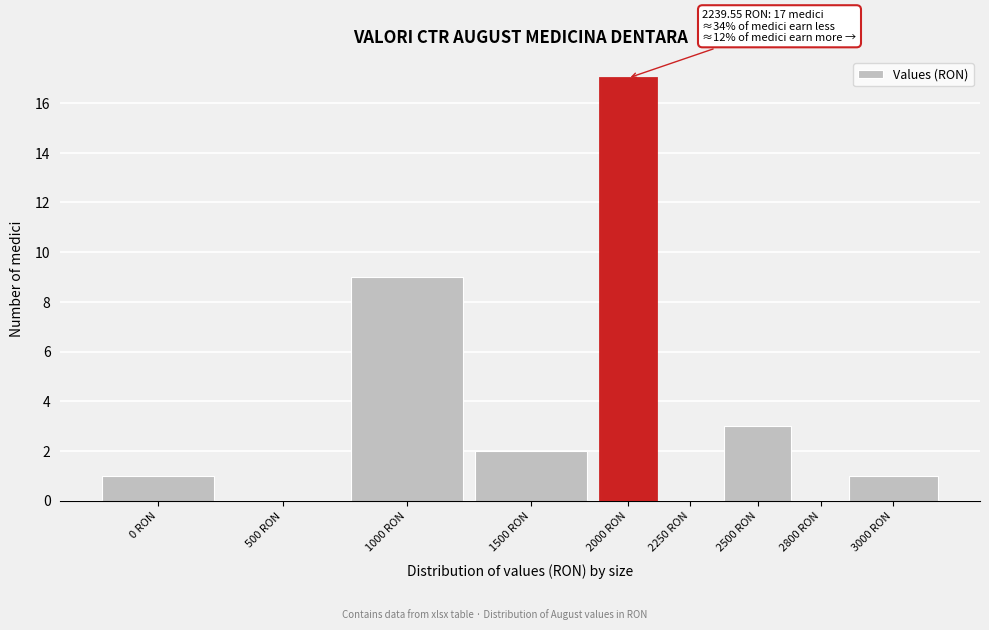

Reading left to right, transcribe all the data shown in this chart.

0 RON=1	500 RON=0	1000 RON=9	1500 RON=2	2000 RON=17	2250 RON=0	2500 RON=3	2800 RON=0	3000 RON=1